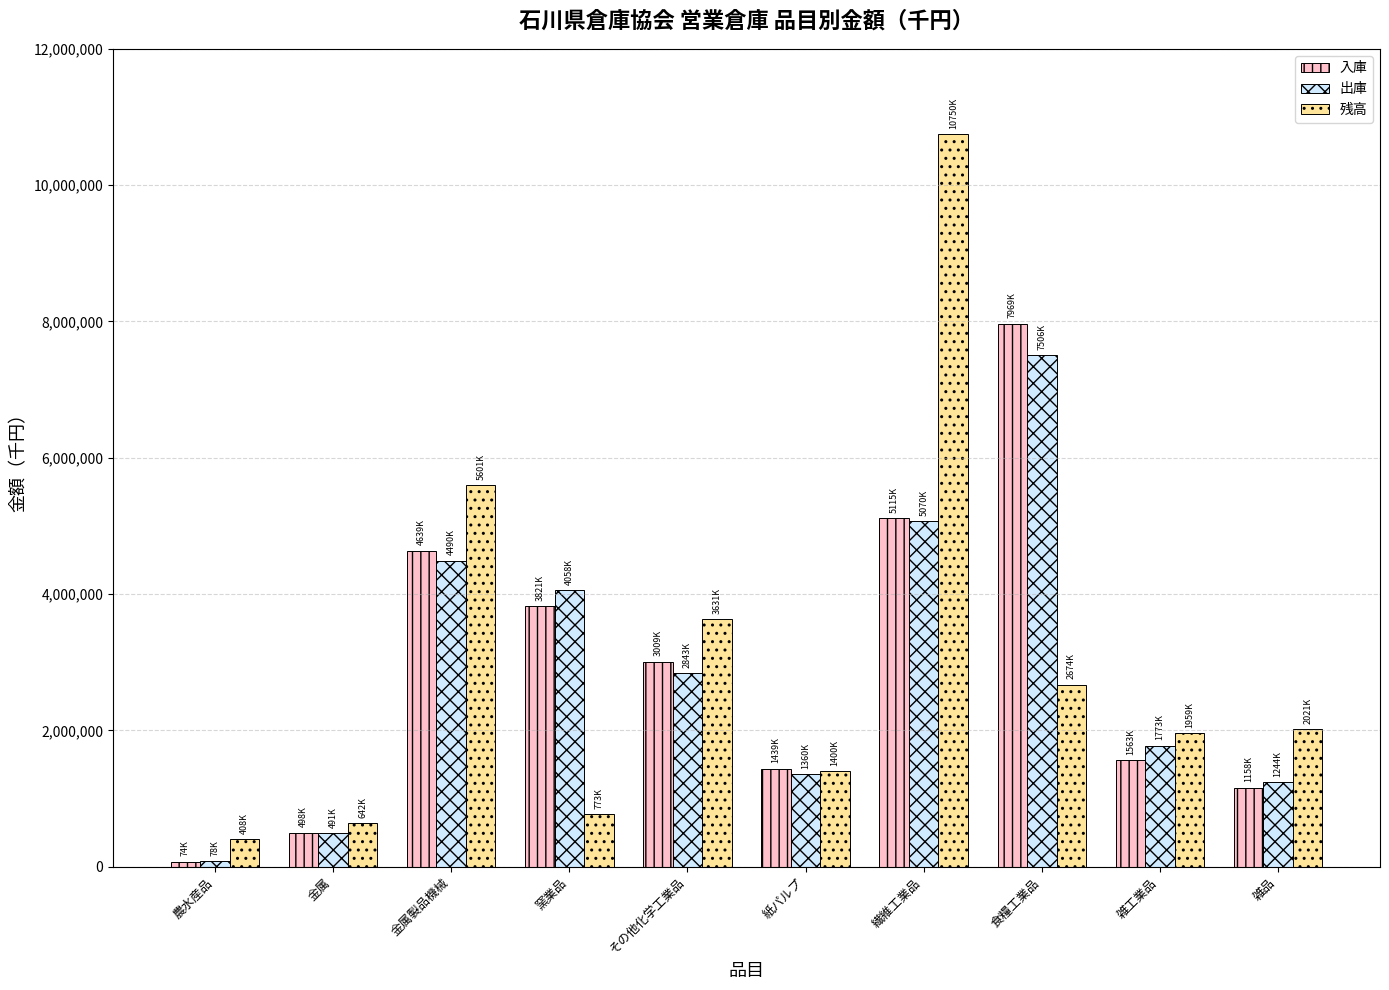

What is the total value across all series at その他化学工業品?

9484395